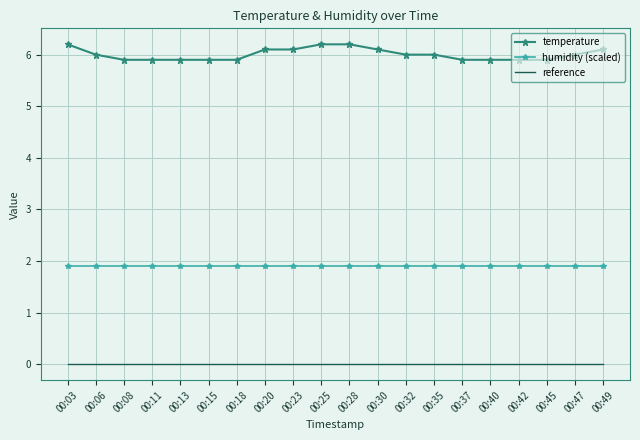

Reading right to left, what are all the values shown in this chart?

temperature: 6.1	6.0	5.9	5.9	5.9	5.9	6.0	6.0	6.1	6.2	6.2	6.1	6.1	5.9	5.9	5.9	5.9	5.9	6.0	6.2
humidity (scaled): 1.9	1.9	1.9	1.9	1.9	1.9	1.9	1.9	1.9	1.9	1.9	1.9	1.9	1.9	1.9	1.9	1.9	1.9	1.9	1.9
reference: 0.0	0.0	0.0	0.0	0.0	0.0	0.0	0.0	0.0	0.0	0.0	0.0	0.0	0.0	0.0	0.0	0.0	0.0	0.0	0.0